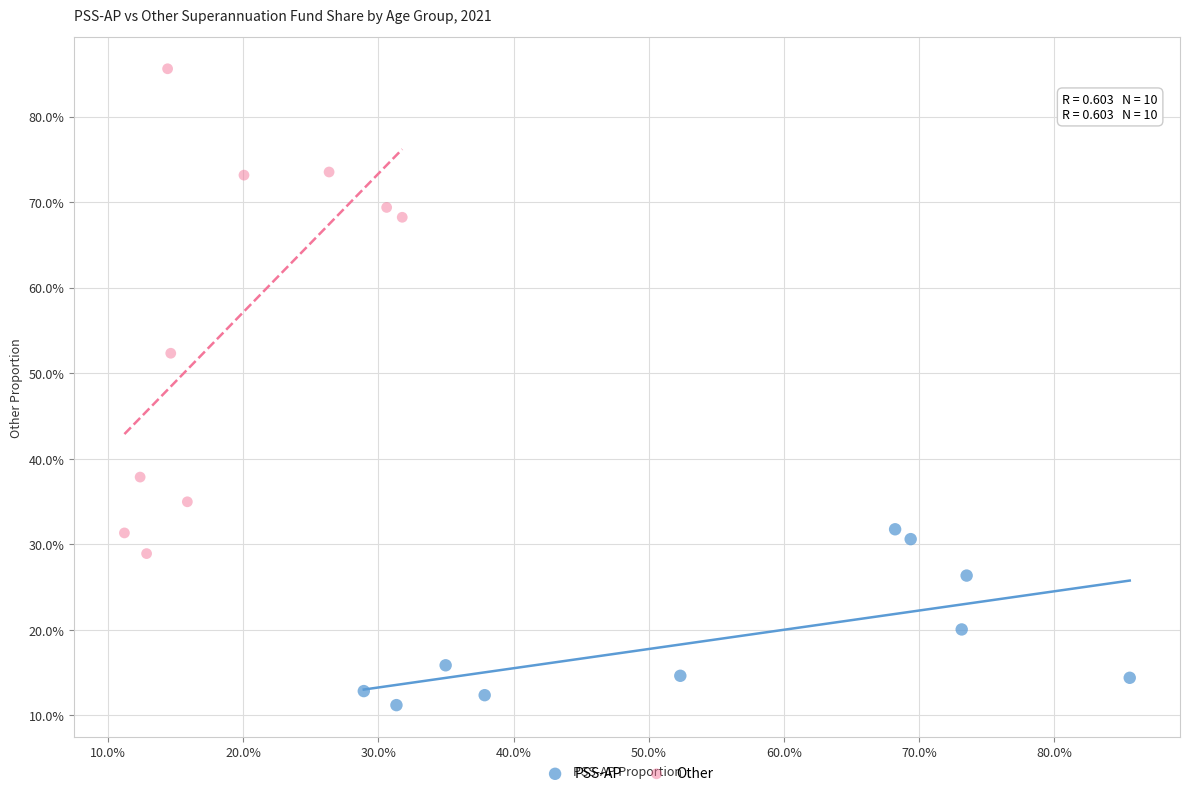

Which series has the widest spread of Y values?

Other